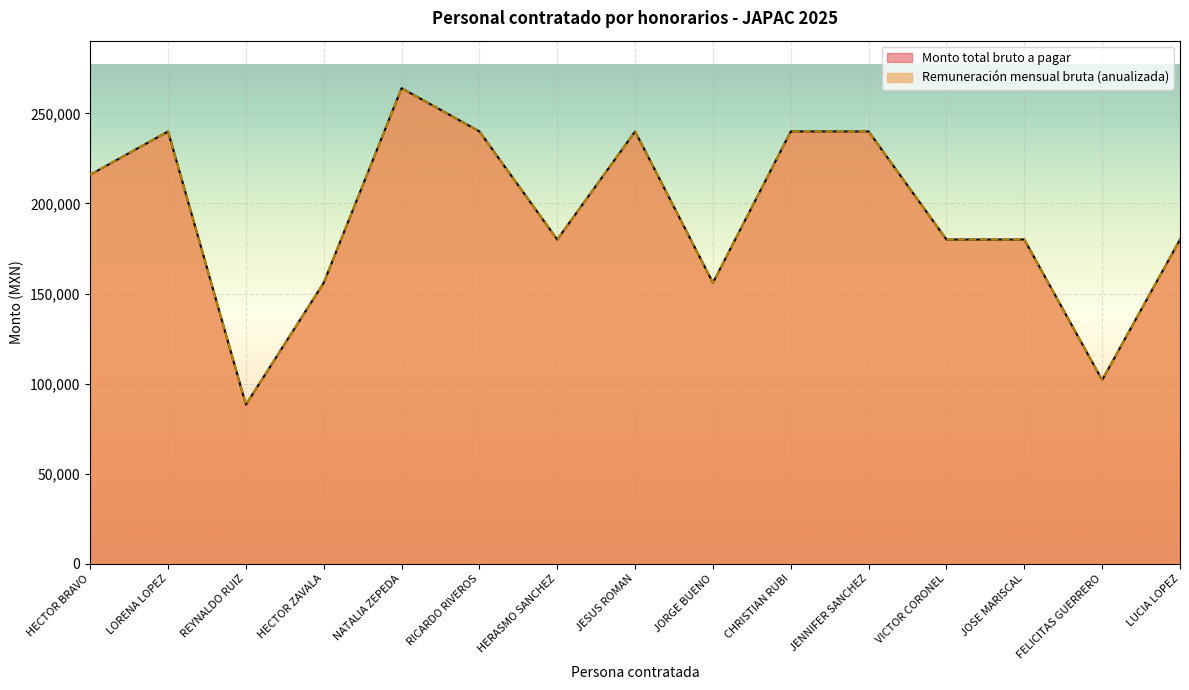

At which category does Remuneracion mensual bruta reach its first local valley?

REYNALDO RUIZ